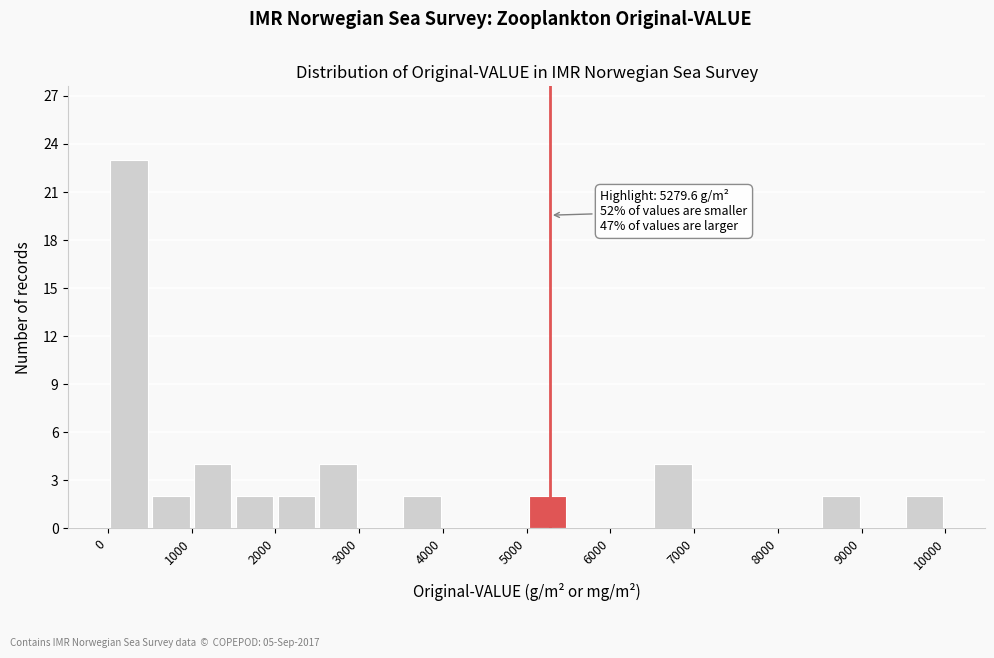

Over which range of the x-axis is the bar tallest?

0 to 500